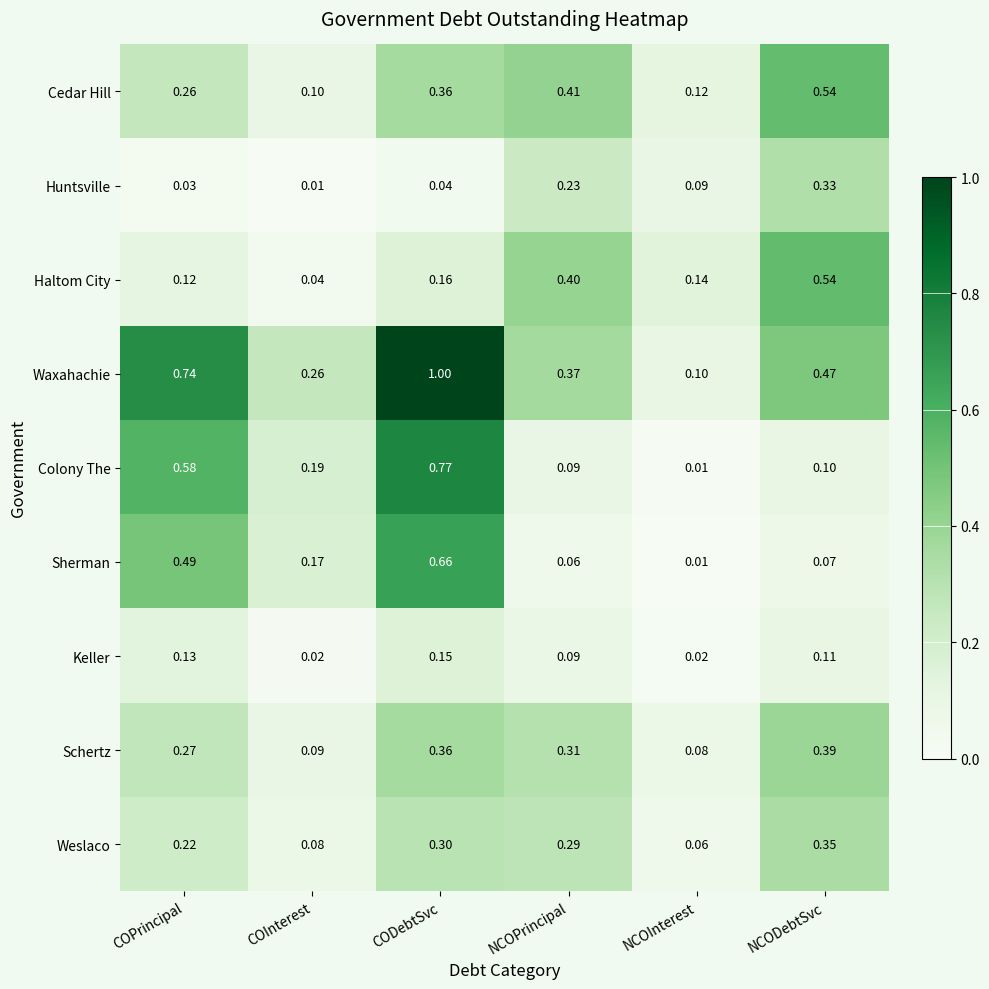

Which series has the largest total across all categories?

Waxahachie